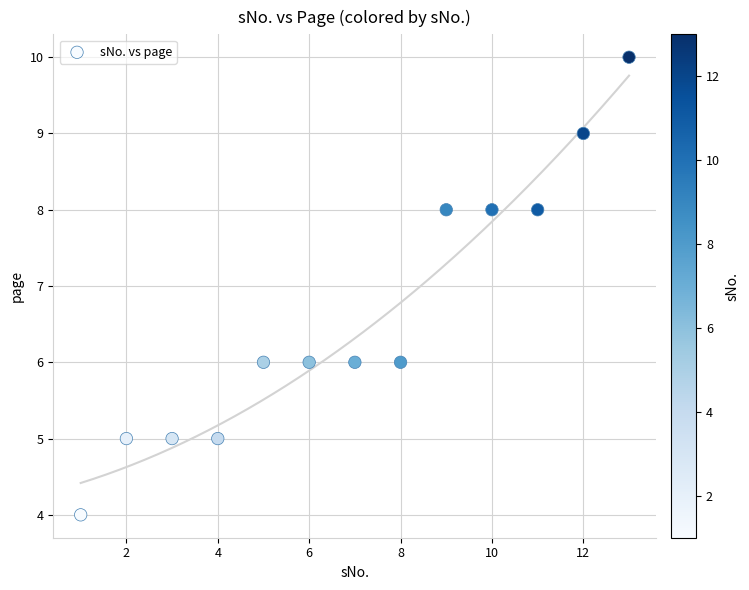

What is the range of Y values (max minus min)?

6